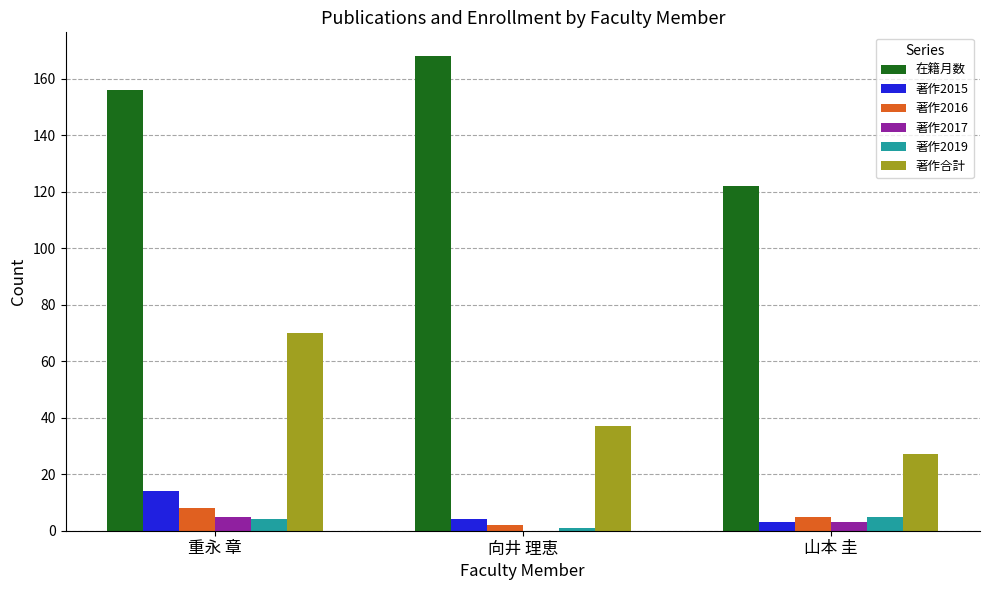

Between 重永 章 and 向井 理恵, which series saw the biggest shift?

著作合計